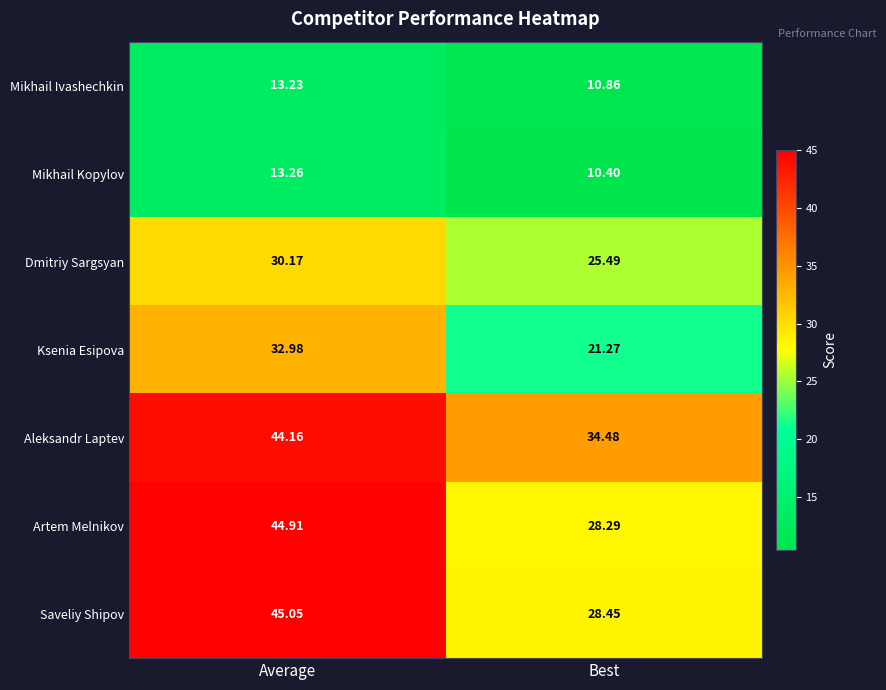

How many distinct data groups are displayed?

7